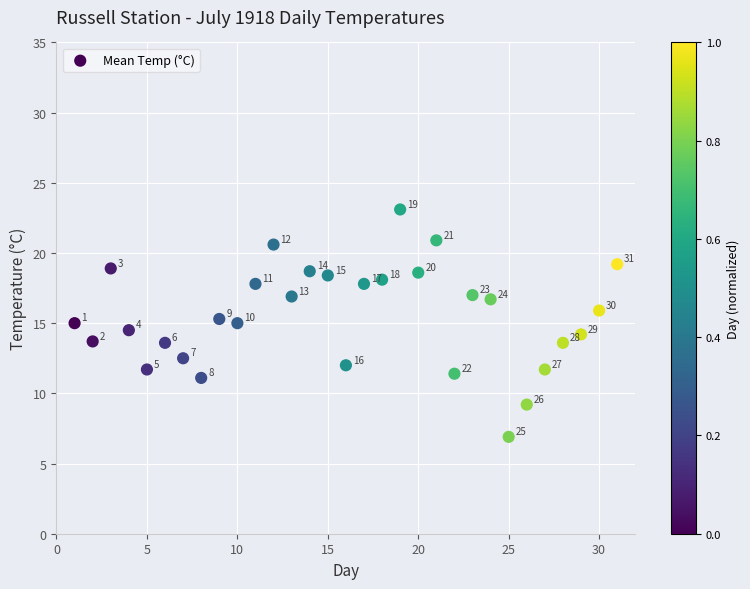

What Y value in the scatter plot is closest to 15?

15.0